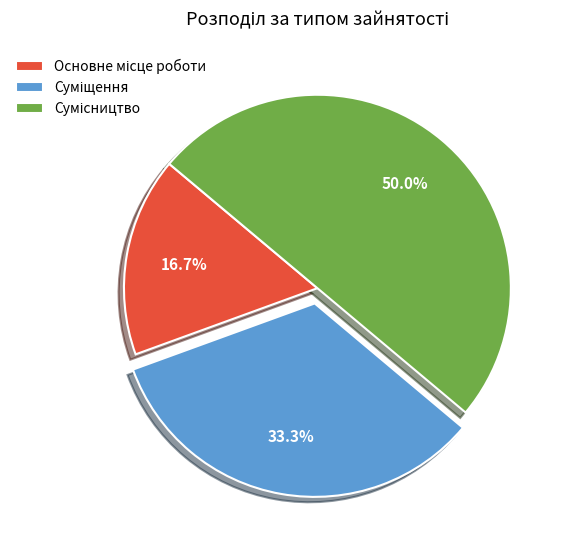

To the nearest percent, what is the difference between the Суміщення and Сумісництво slice percentages?

17%